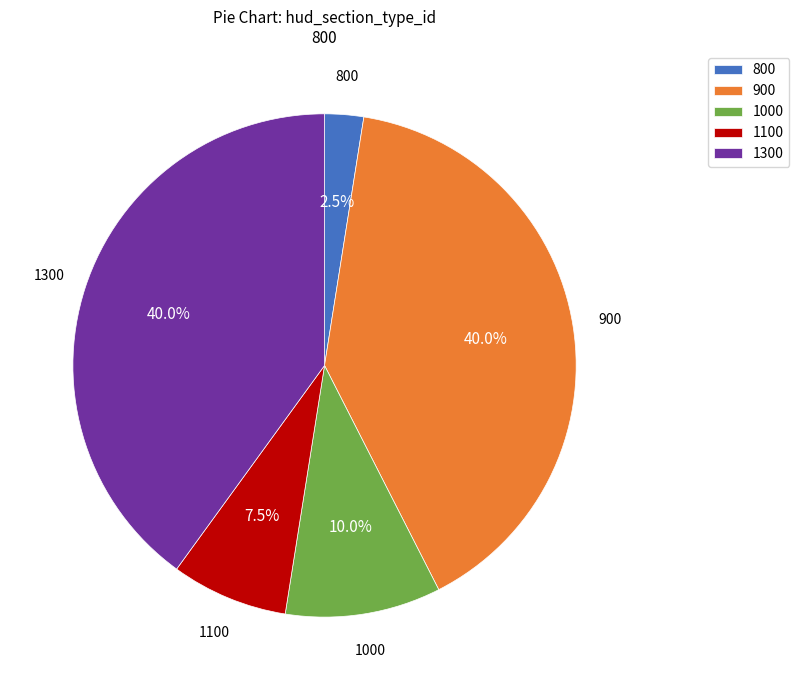

Is there a majority slice in this chart?

No